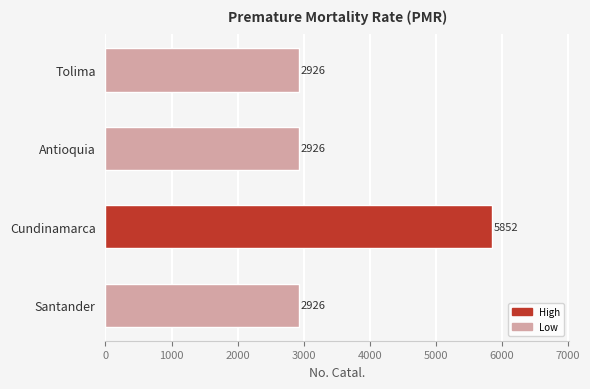

Approximately how many times larger is the value at Cundinamarca compared to Antioquia?

2.0